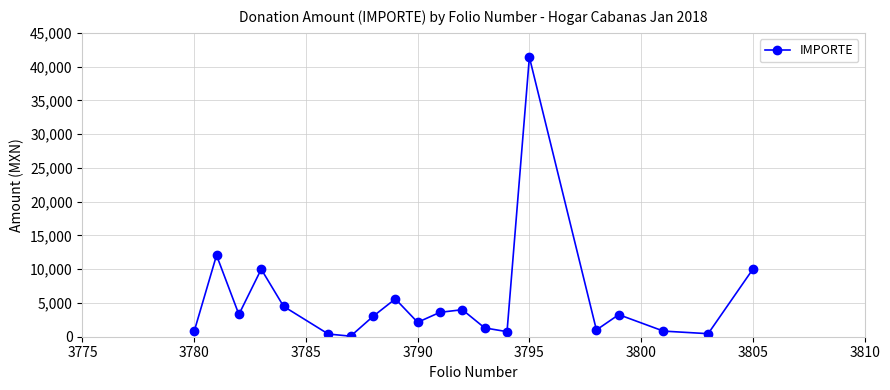

What is the maximum value shown in the chart?

41401.2